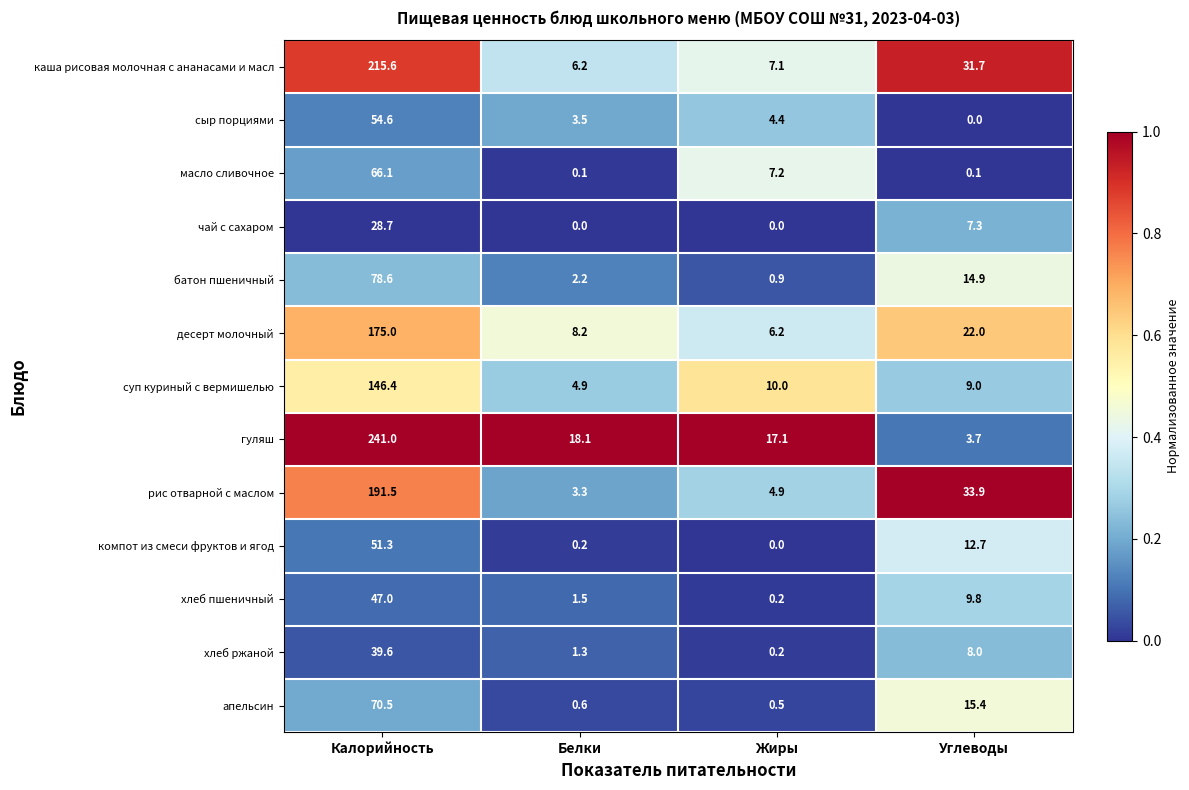

What is the greatest value displayed?

241.0